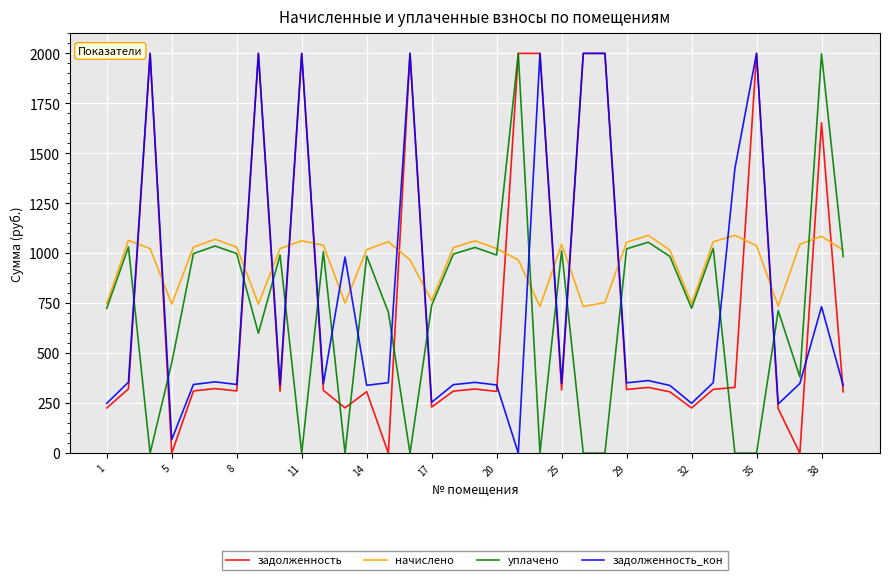

What are all the series names shown in the legend?

задолженность, начислено, уплачено, задолженность_кон